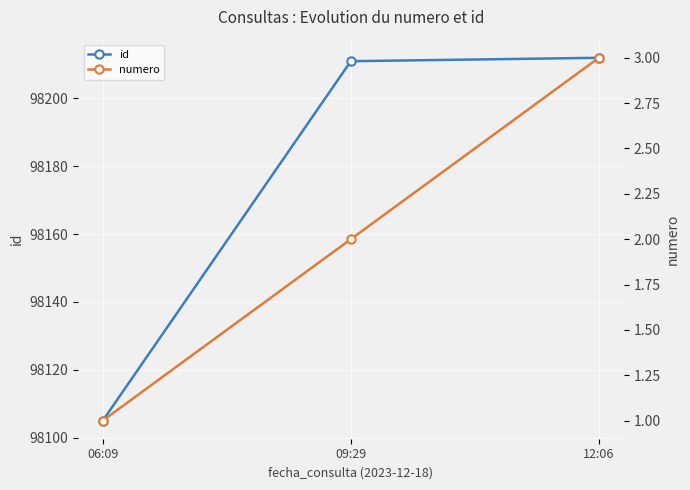

Reading left to right, what are all the values shown in this chart?

id: 06:09=98105	09:29=98211	12:06=98212
numero: 06:09=1	09:29=2	12:06=3